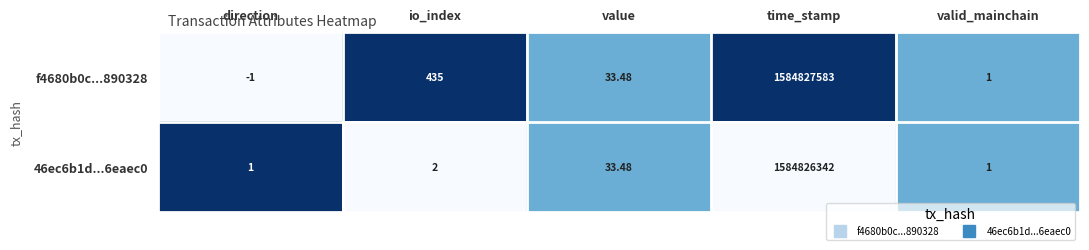

Which series has the largest total across all categories?

f4680b0c...890328